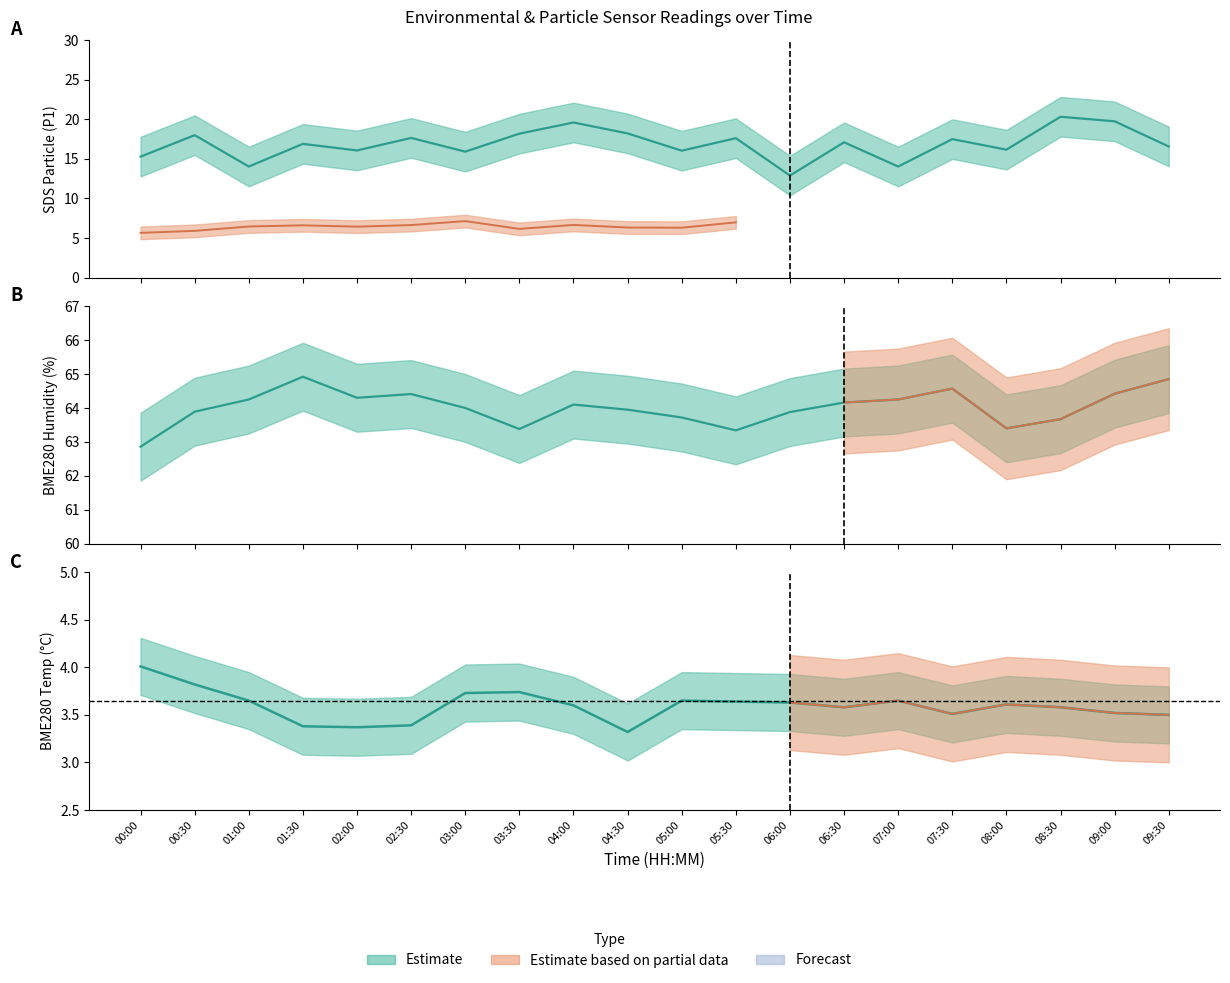

Count the number of data series in this chart.

3